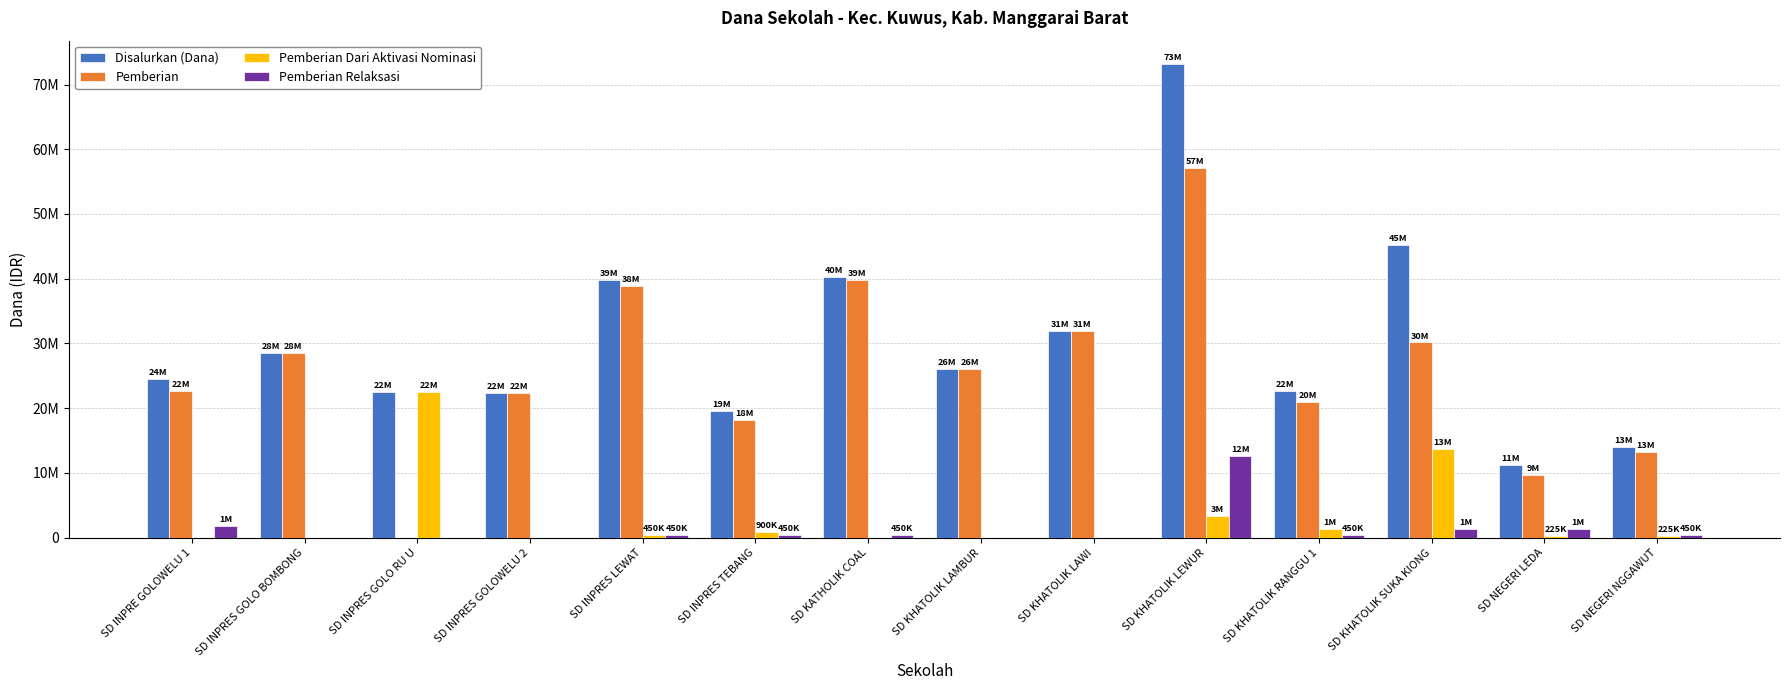

Are the bars grouped side by side (vs. stacked)?

Yes